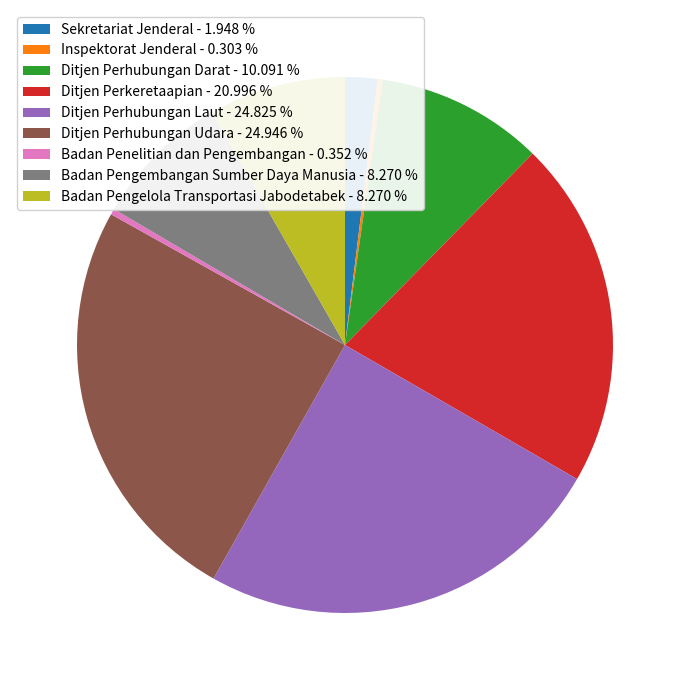

True or false: Sekretariat Jenderal accounts for 2% of the total.

True